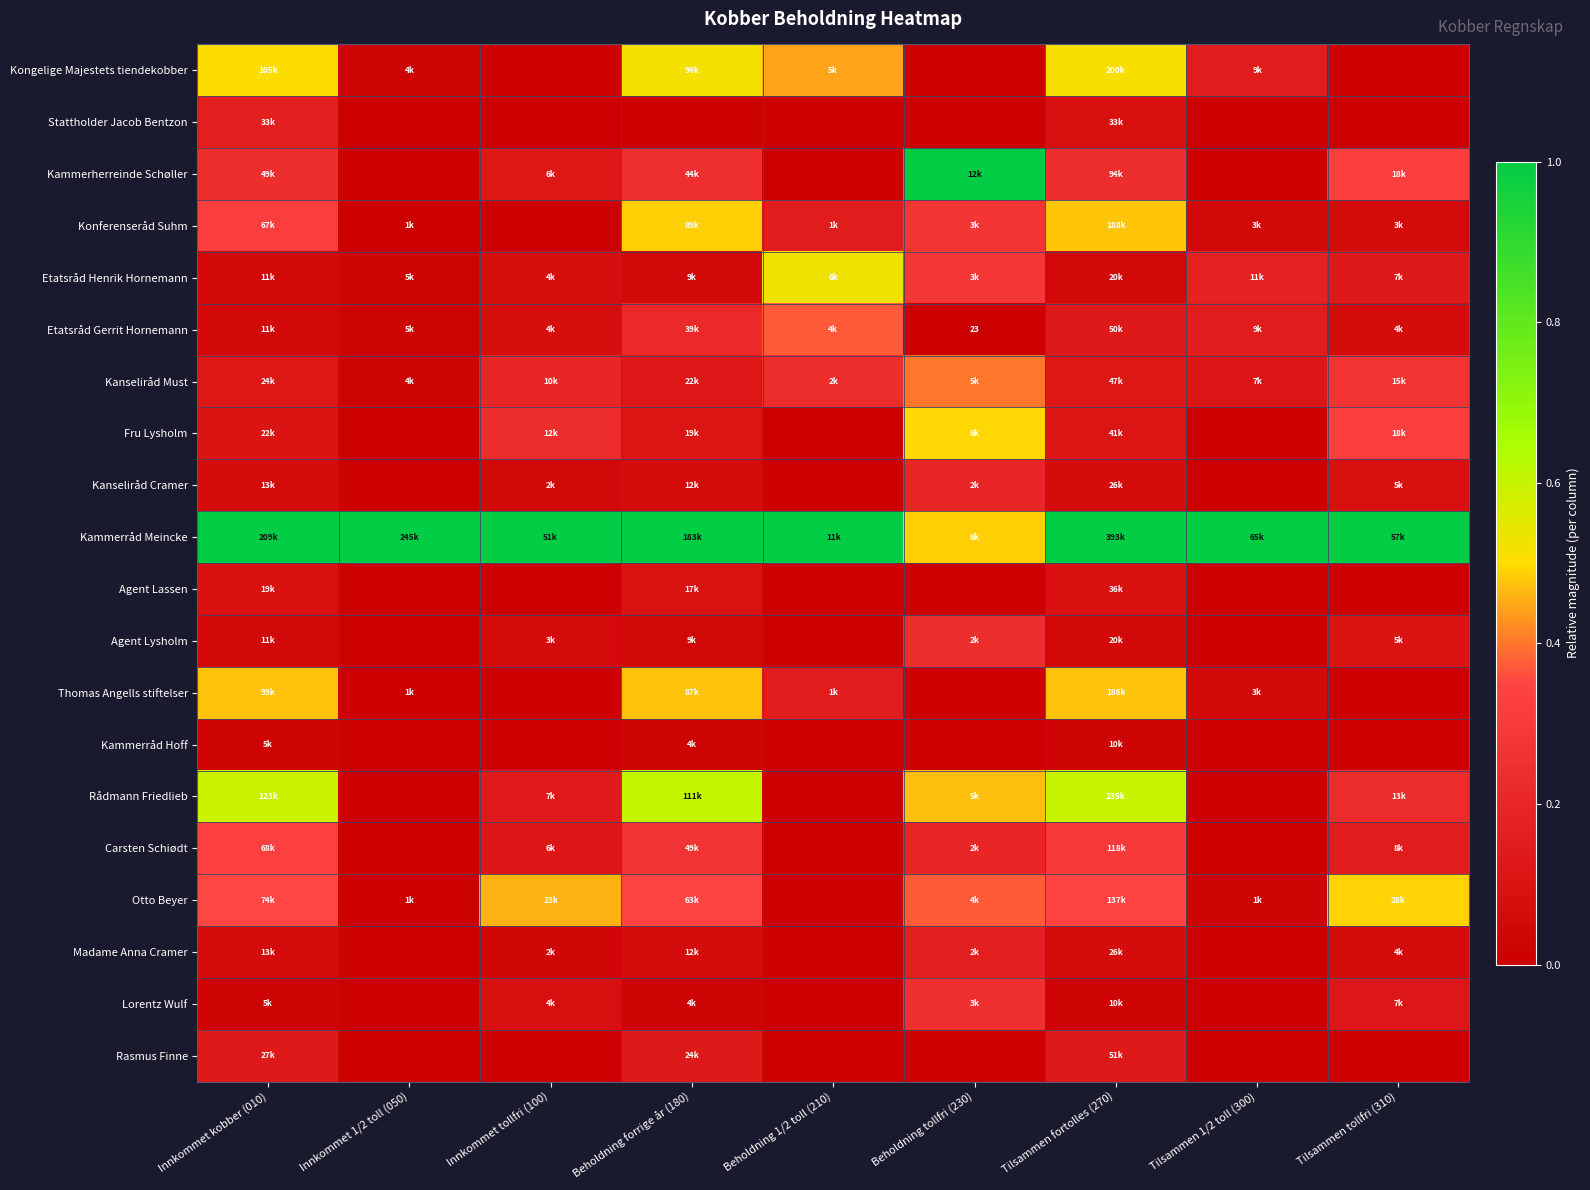

The value of Kongelige Majestets tiendekobber at Innkommet tollfri (100) is 0.0. True or false?

True